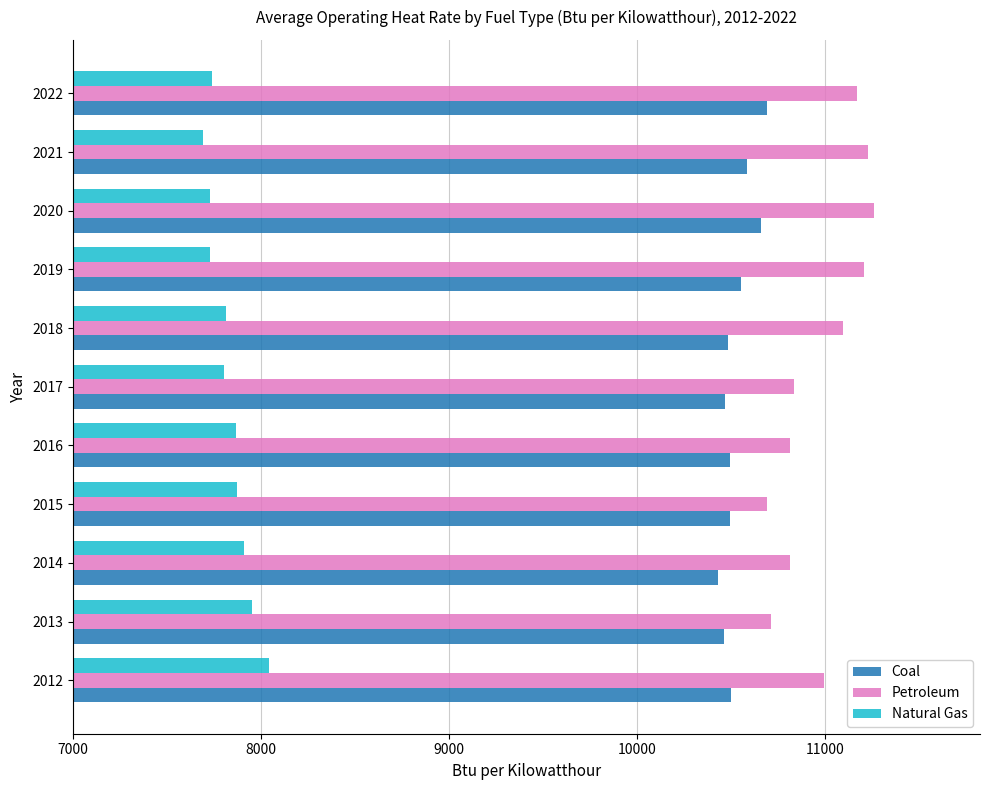

What is the highest value of the Natural Gas series?

8039